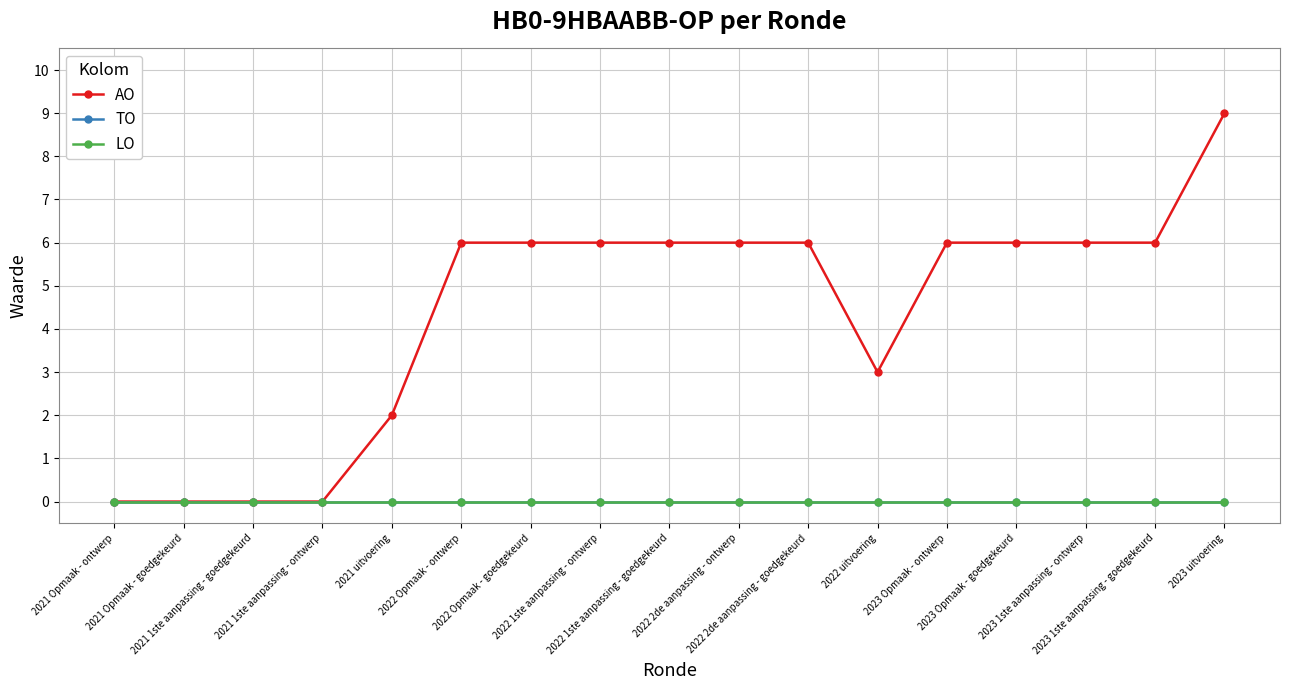

Is this an area chart (filled region under the line)?

No